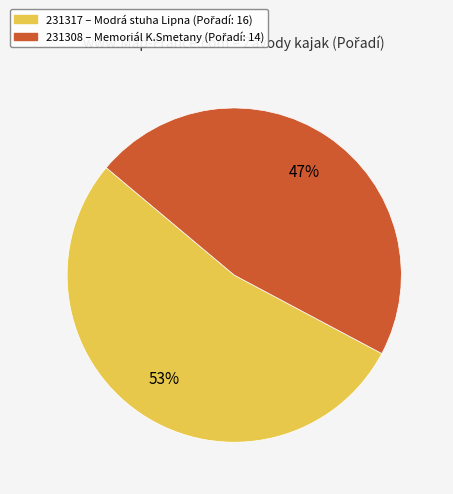

Which category accounts for the majority?

231317